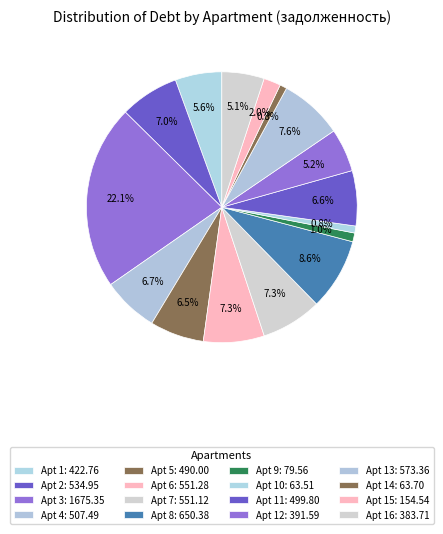

Count the number of slices in the pie.

16